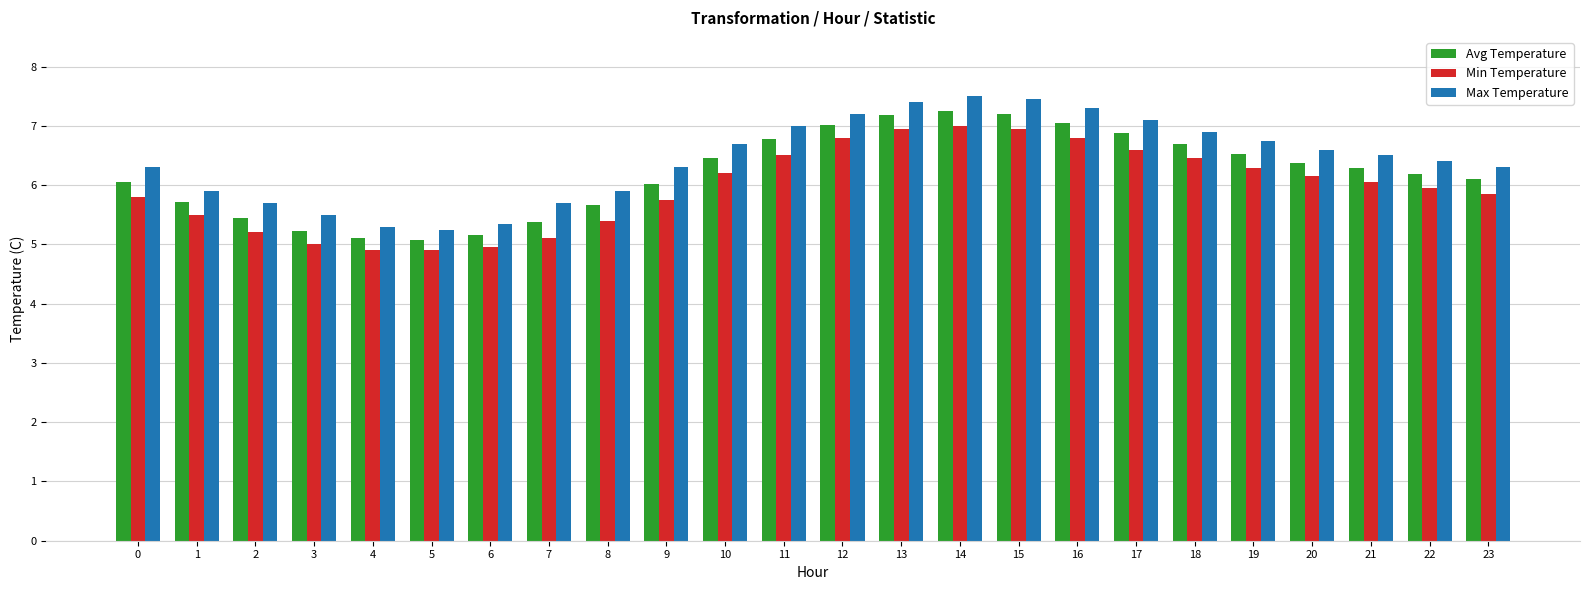

How many data points does each series have?

24